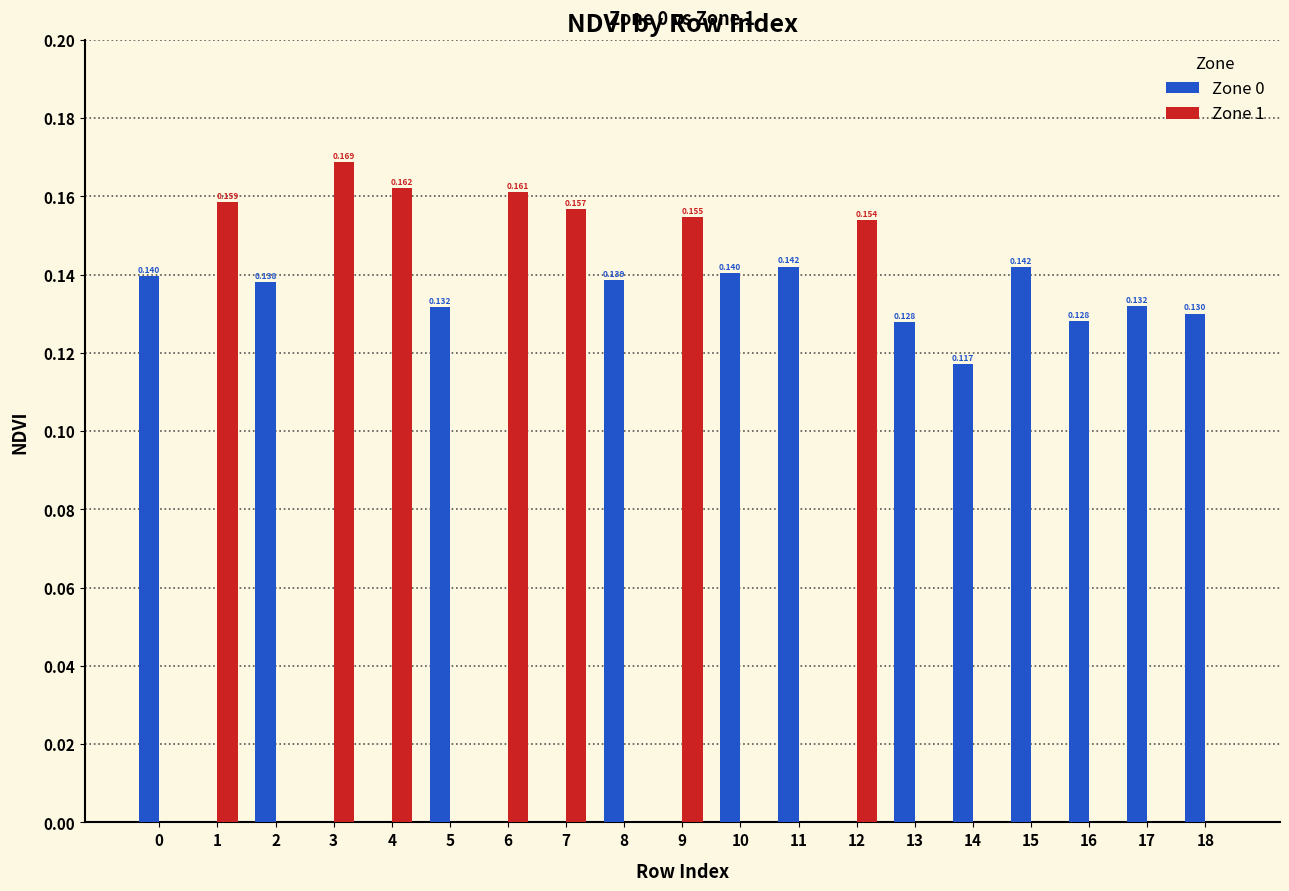

Is the value of Zone 1 at 9 greater than the value of Zone 0 at 16?

Yes